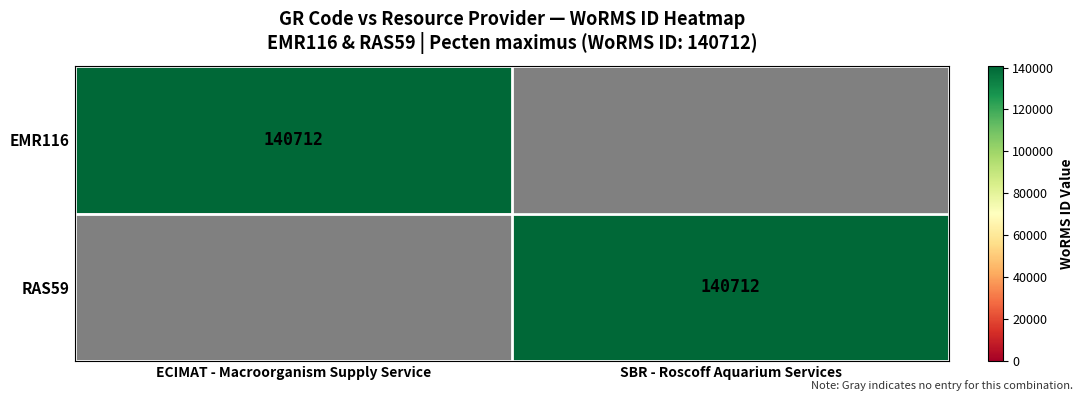

True or false: RAS59 has a value of 140712 at SBR - Roscoff Aquarium Services.

True